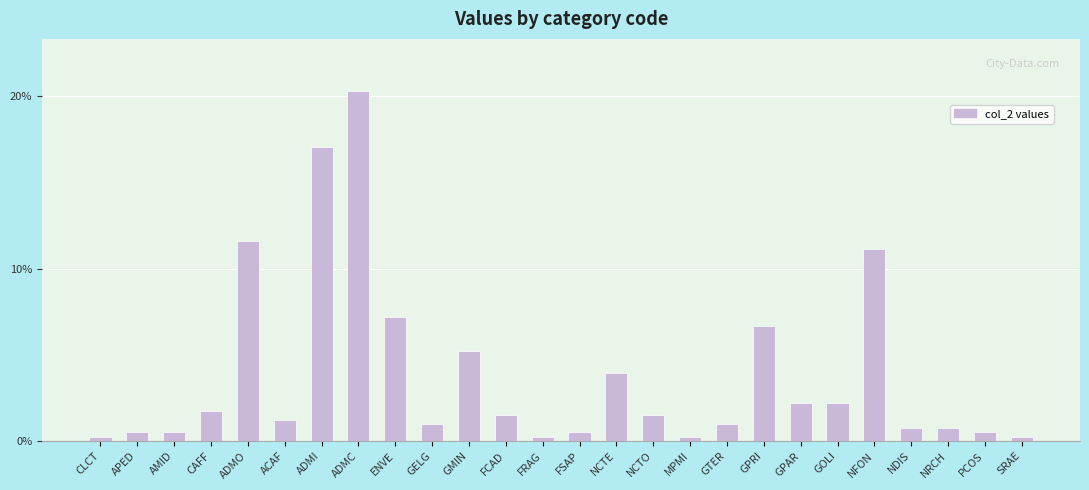

What position from the right is NCTE?

12